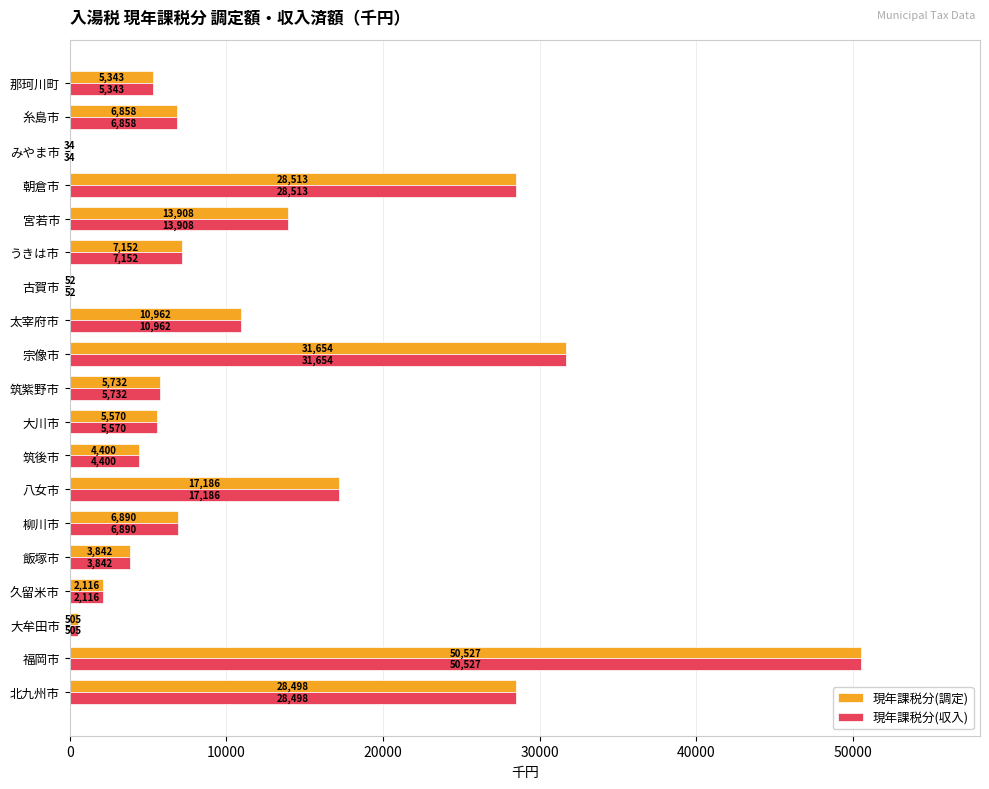

What is the sum of the 現年課税分(調定) values at 筑紫野市 and 古賀市?

5784